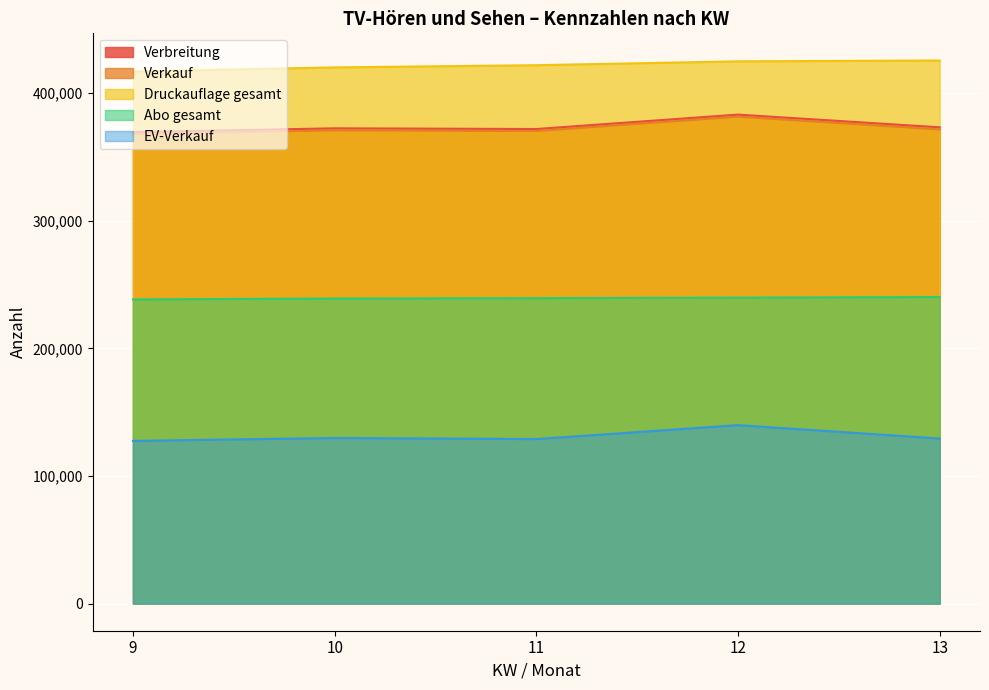

What is the total value across all series at 12?

1569173